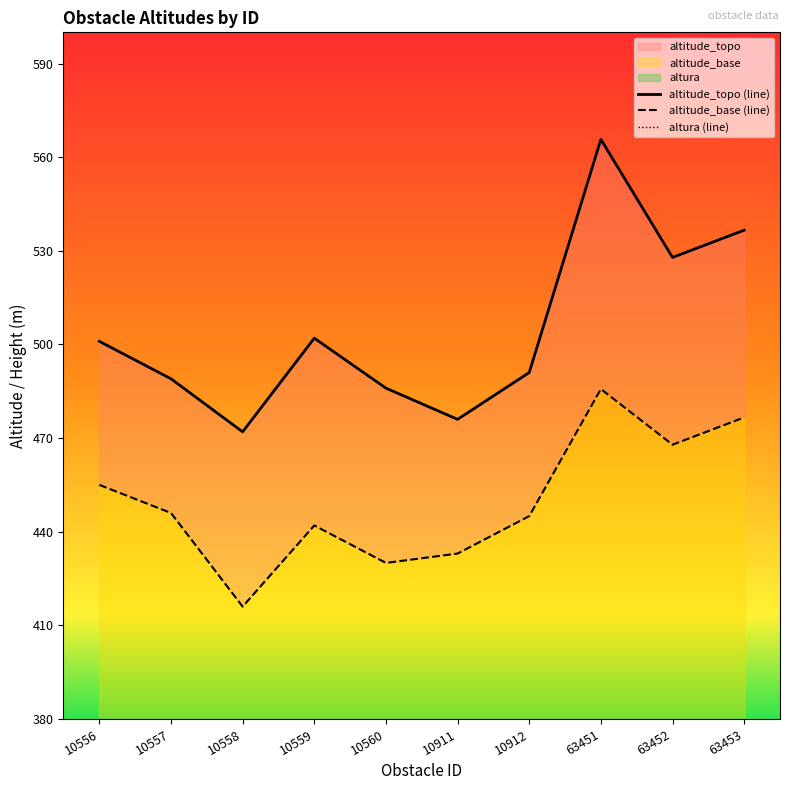

Reading left to right, transcribe all the data shown in this chart.

altitude_topo (line): 10556=501.0	10557=489.0	10558=472.0	10559=502.0	10560=486.0	10911=476.0	10912=491.0	63451=565.7	63452=527.9	63453=536.6
altitude_base (line): 10556=455.0	10557=446.0	10558=416.0	10559=442.0	10560=430.0	10911=433.0	10912=445.0	63451=485.7	63452=467.9	63453=476.6
altura (line): 10556=46.0	10557=43.0	10558=56.0	10559=60.0	10560=56.0	10911=43.0	10912=46.0	63451=80.0	63452=60.0	63453=60.0